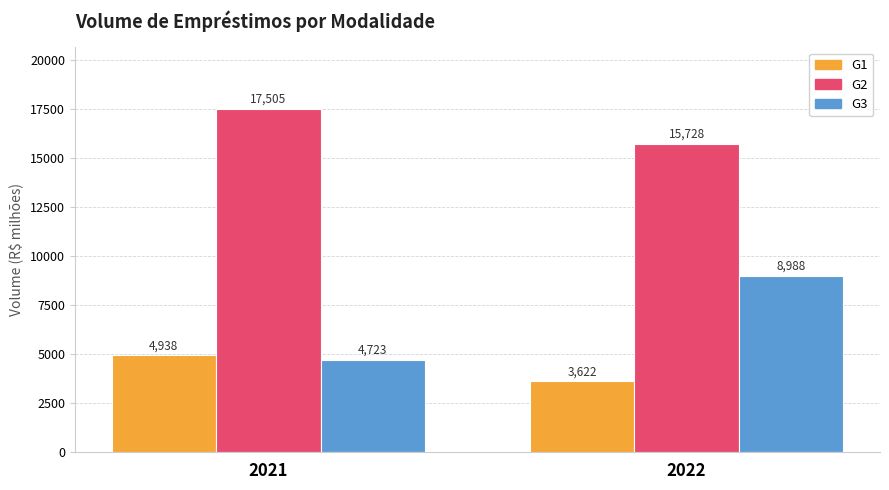

What is the total value across all series at 2021?

27165.6